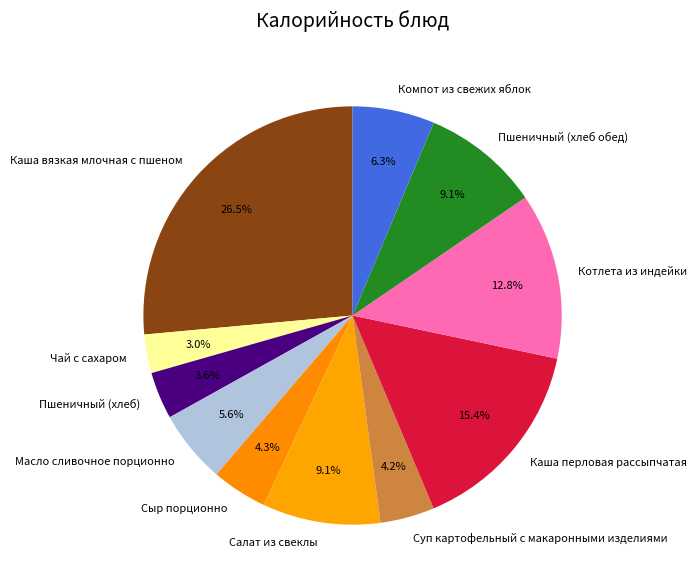

Approximately how many times larger is the value at Пшеничный (хлеб) compared to Масло сливочное порционно?

0.6